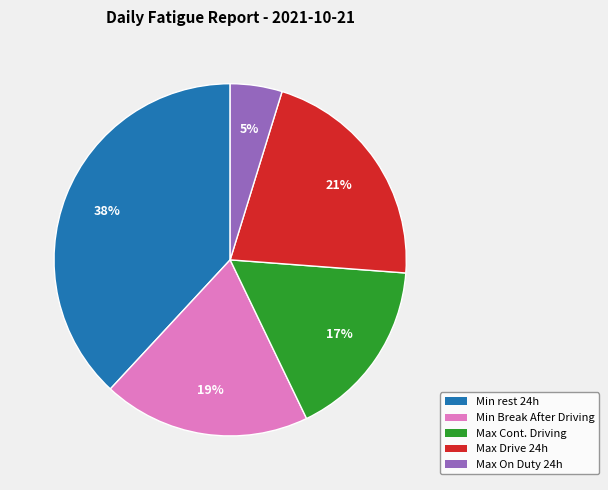

To the nearest percent, what is the average slice percentage?

20%